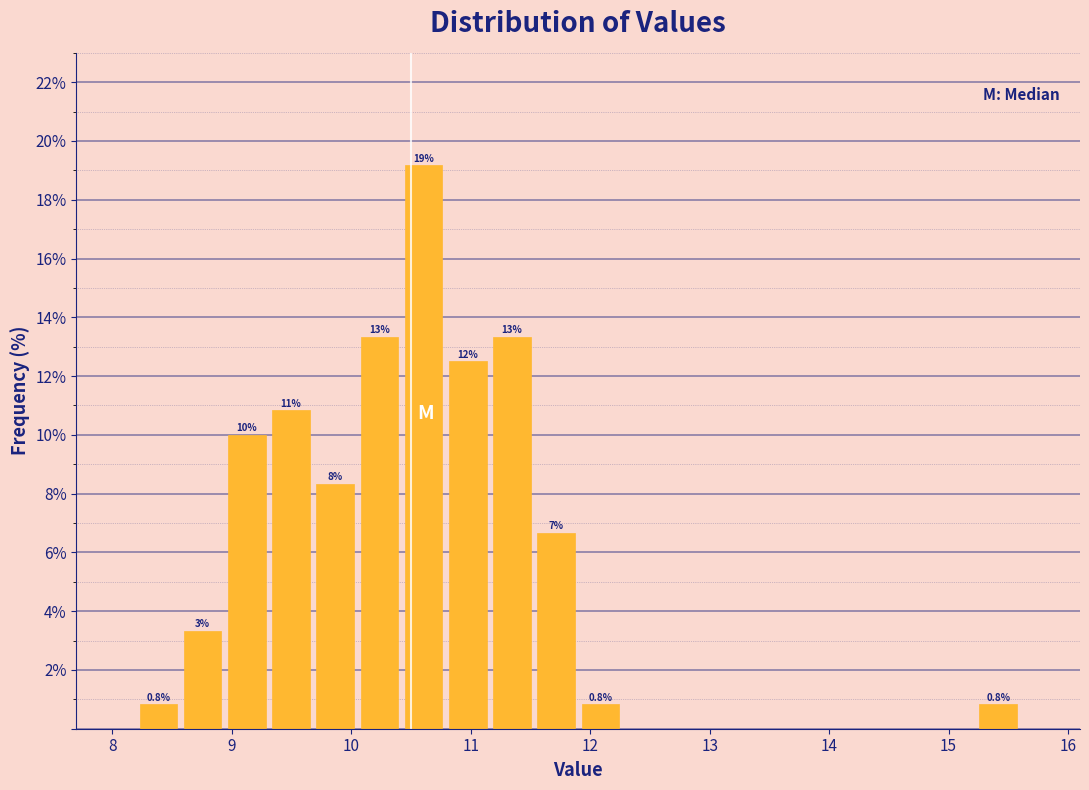

Around what value on the x-axis is the tallest bar? Give the approximate position of its centre, as read against the axis.

10.6